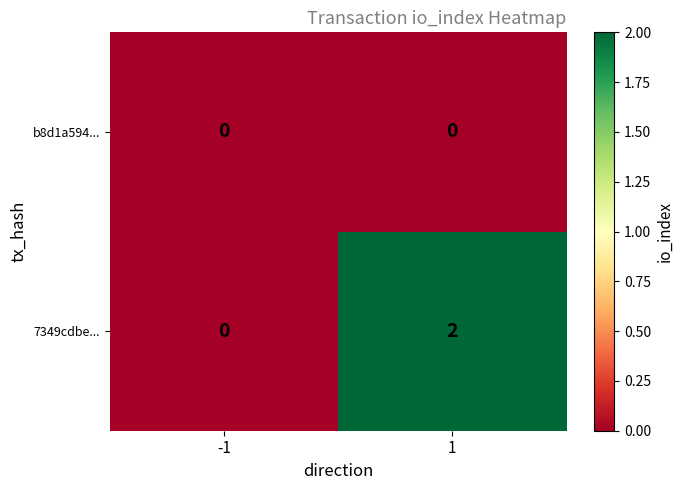

At which category does the chart reach its minimum across all series?

-1